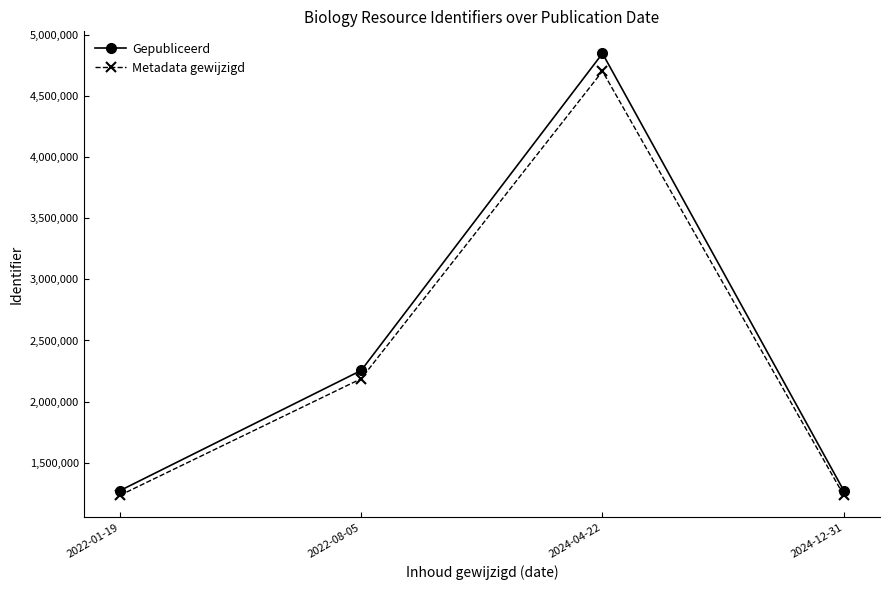

What is the minimum value shown in the chart?

1232006.7